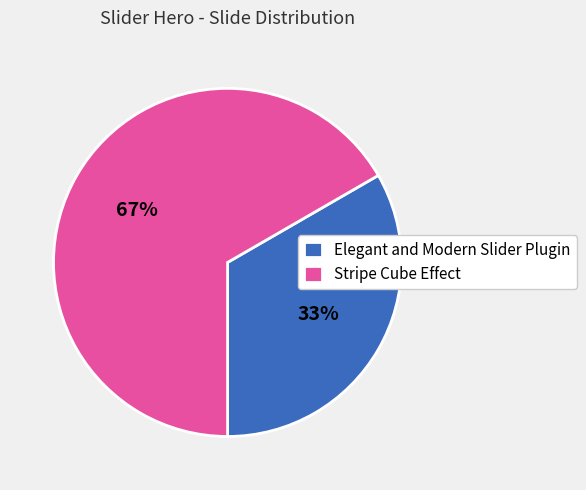

How many slices are in this pie chart?

2